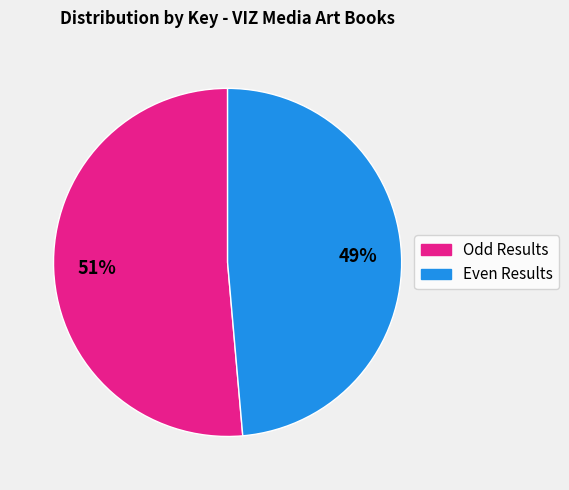

Is there any slice that represents more than half of the pie?

Yes